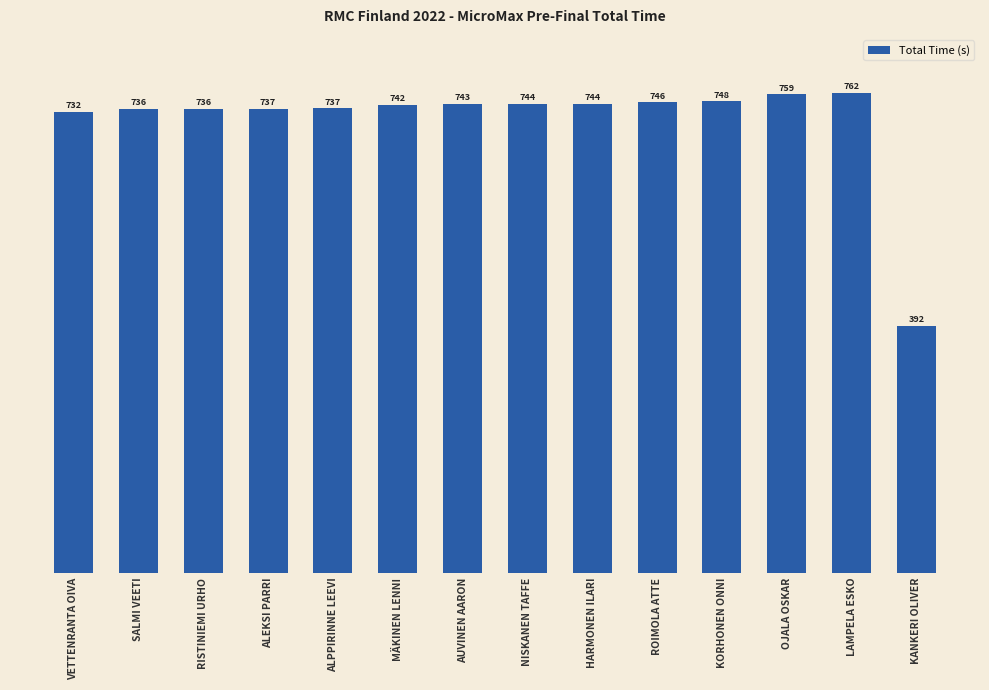

Which has a higher value, KANKERI OLIVER or HARMONEN ILARI?

HARMONEN ILARI